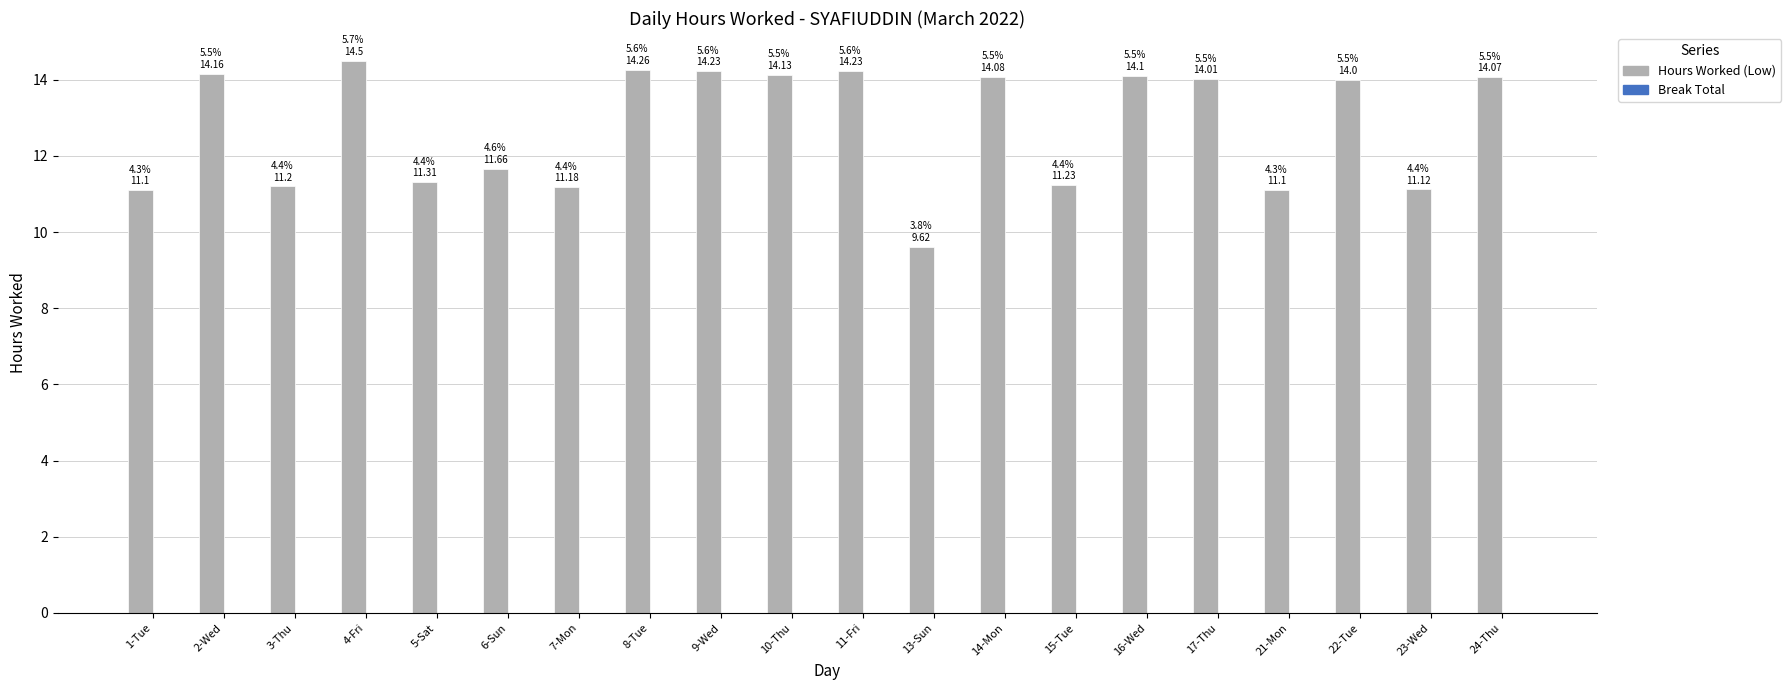

Which category has the lowest value across all series?

13-Sun